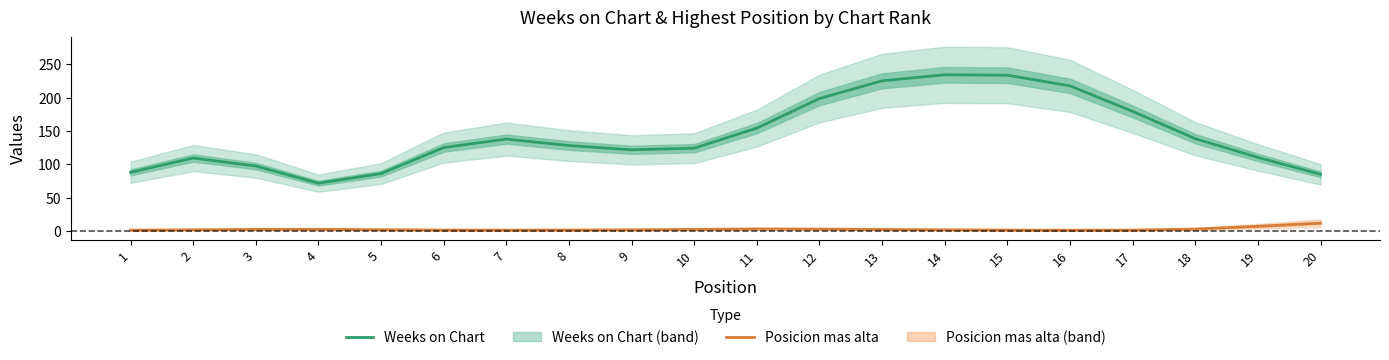

What is the total value across all series at 20?

96.8